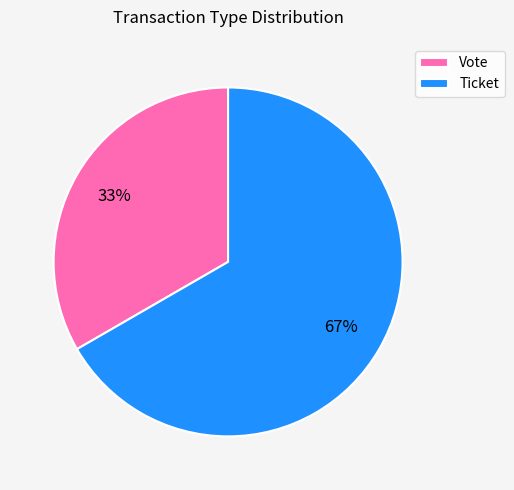

Which slice is the smallest?

Vote